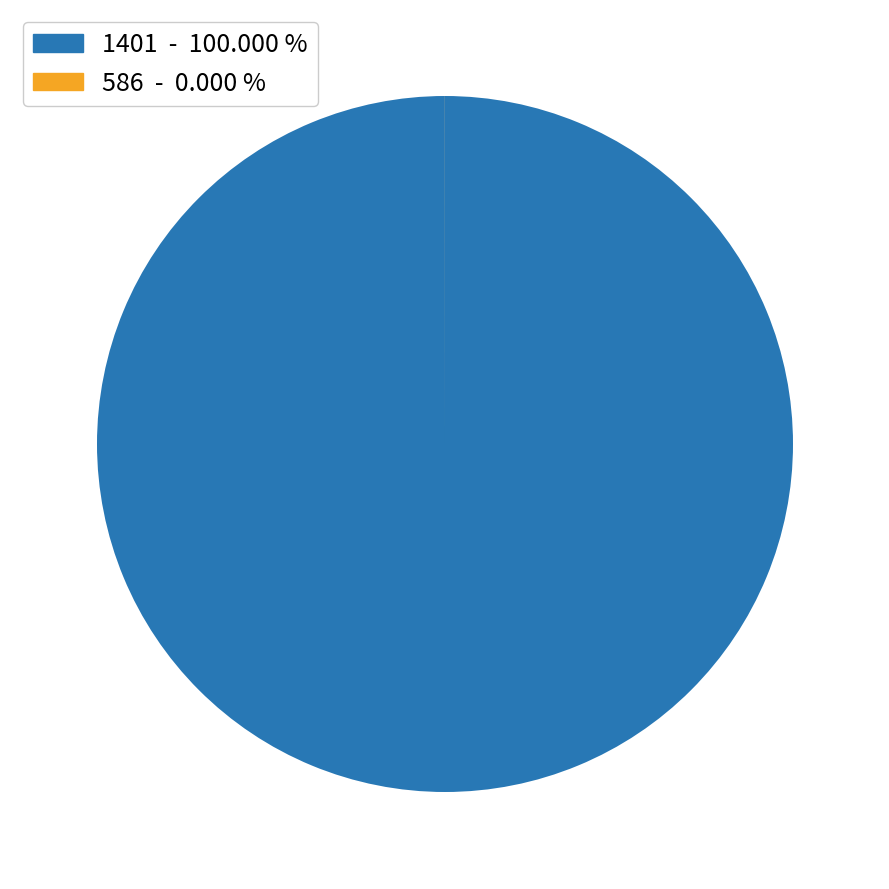

Does any single category account for the majority?

Yes